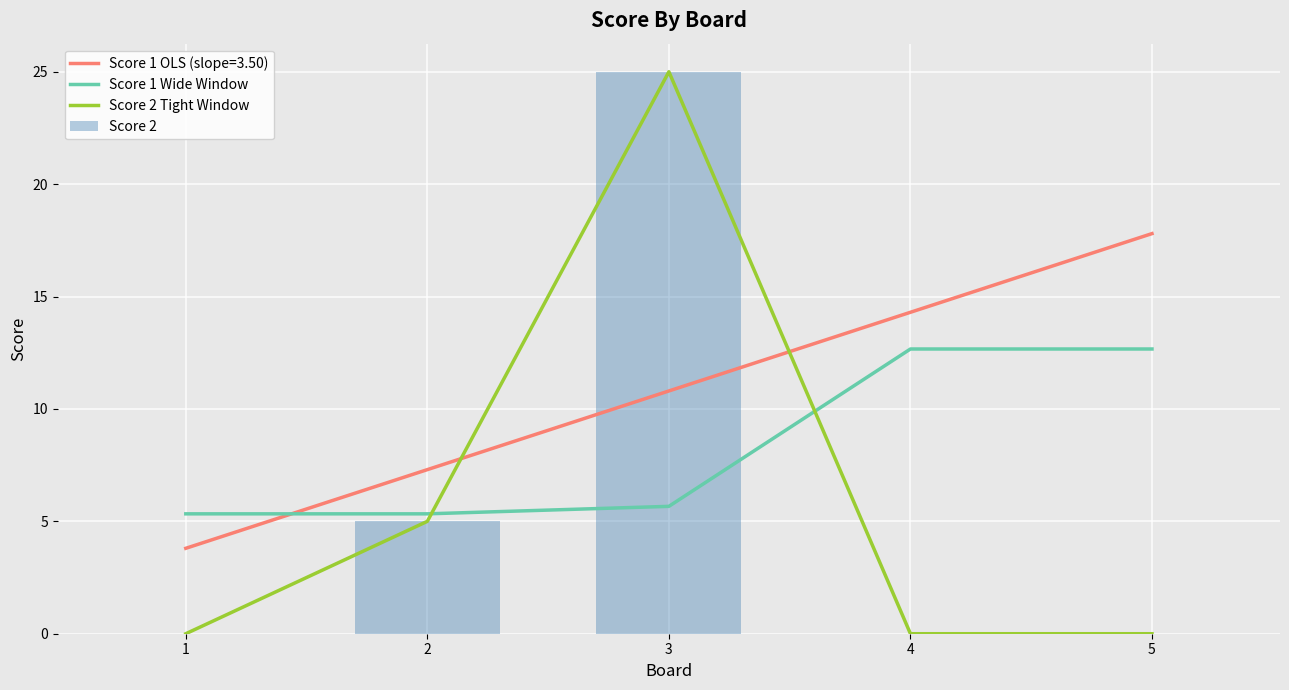

How many values in Score 2 are above zero?

2